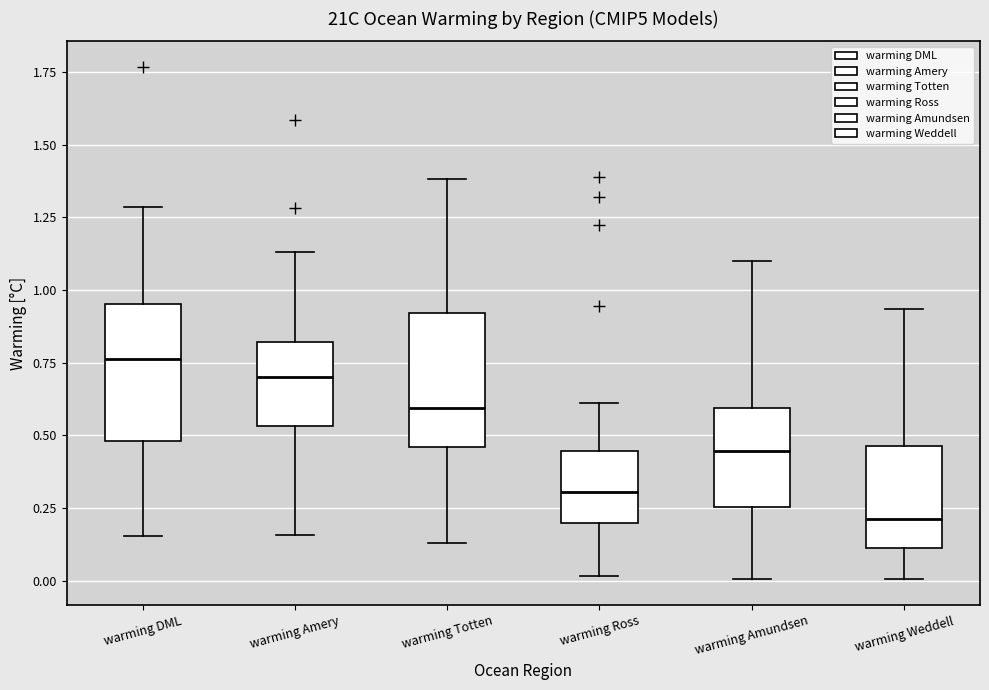

Where is the upper edge of the box for warming Ross on the y-axis? The values are not printed on the chart, so give them approximately, as read against the axis.

0.45